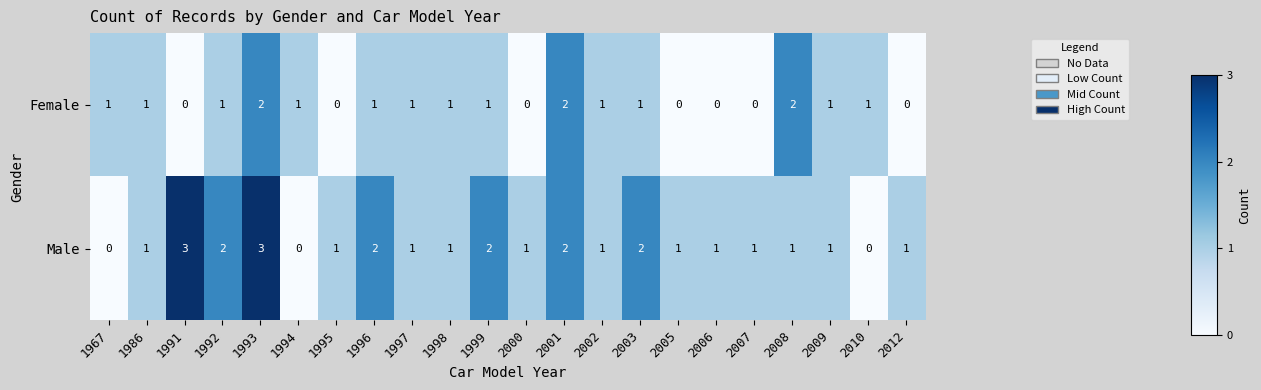

What is the maximum value for Male?

3